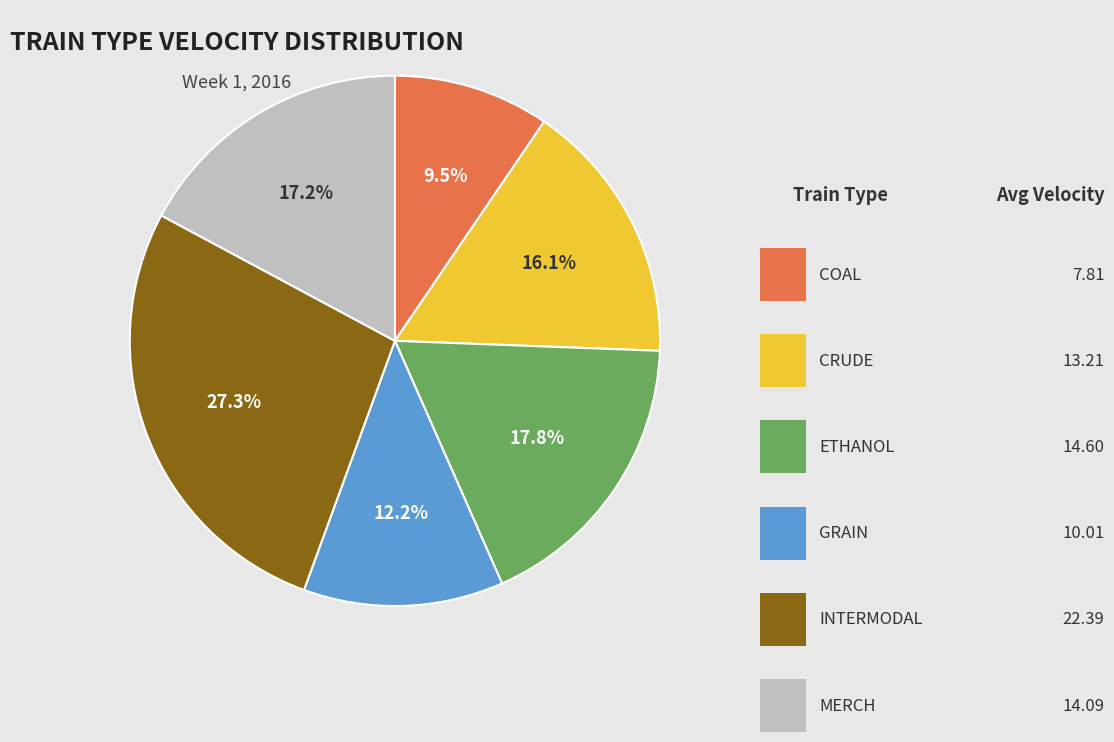

Is it true that MERCH is 2% of the pie?

False